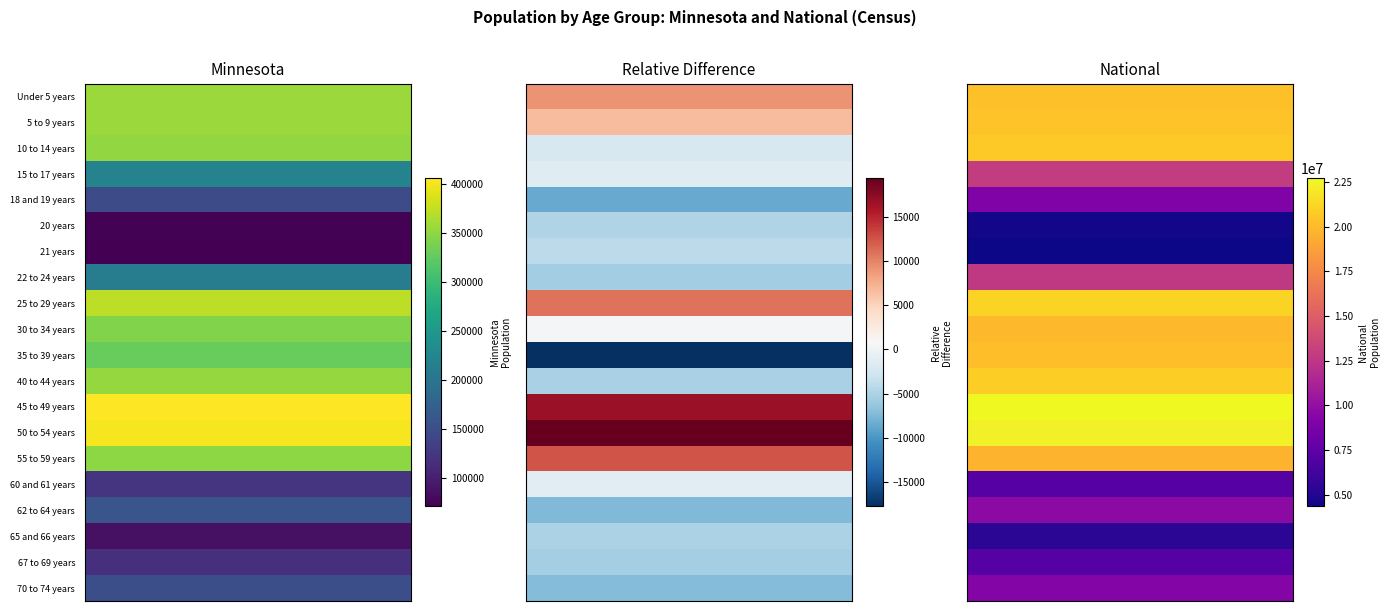

Reading left to right, extract all data points from this chart.

Under 5 years: 0=355504	1=20201362
5 to 9 years: 0=355536	1=20348657
10 to 14 years: 0=352342	1=20677194
15 to 17 years: 0=220681	1=12954254
18 and 19 years: 0=147148	1=9086089
20 years: 0=72732	1=4519129
21 years: 0=70594	1=4354294
22 to 24 years: 0=212325	1=12712576
25 to 29 years: 0=372686	1=21101849
30 to 34 years: 0=342900	1=19962099
35 to 39 years: 0=328190	1=20179642
40 to 44 years: 0=352904	1=20890964
45 to 49 years: 0=406203	1=22708591
50 to 54 years: 0=401695	1=22298125
55 to 59 years: 0=349589	1=19664805
60 and 61 years: 0=120761	1=7113727
62 to 64 years: 0=159014	1=9704197
65 and 66 years: 0=86158	1=5319902
67 to 69 years: 0=116412	1=7115361
70 to 74 years: 0=151857	1=9278166